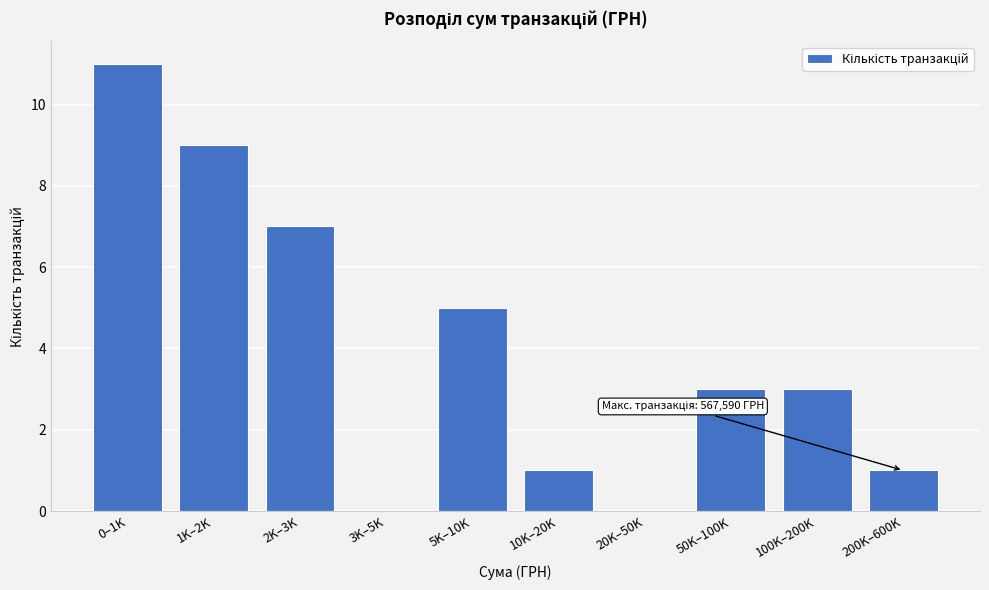

Reading right to left, transcribe all the data shown in this chart.

200K–600K=1	100K–200K=3	50K–100K=3	20K–50K=0	10K–20K=1	5K–10K=5	3K–5K=0	2K–3K=7	1K–2K=9	0–1K=11